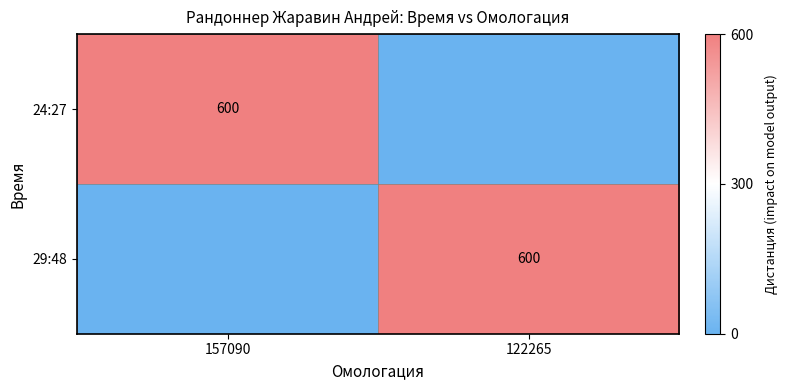

Between 157090 and 122265, which is larger?

157090